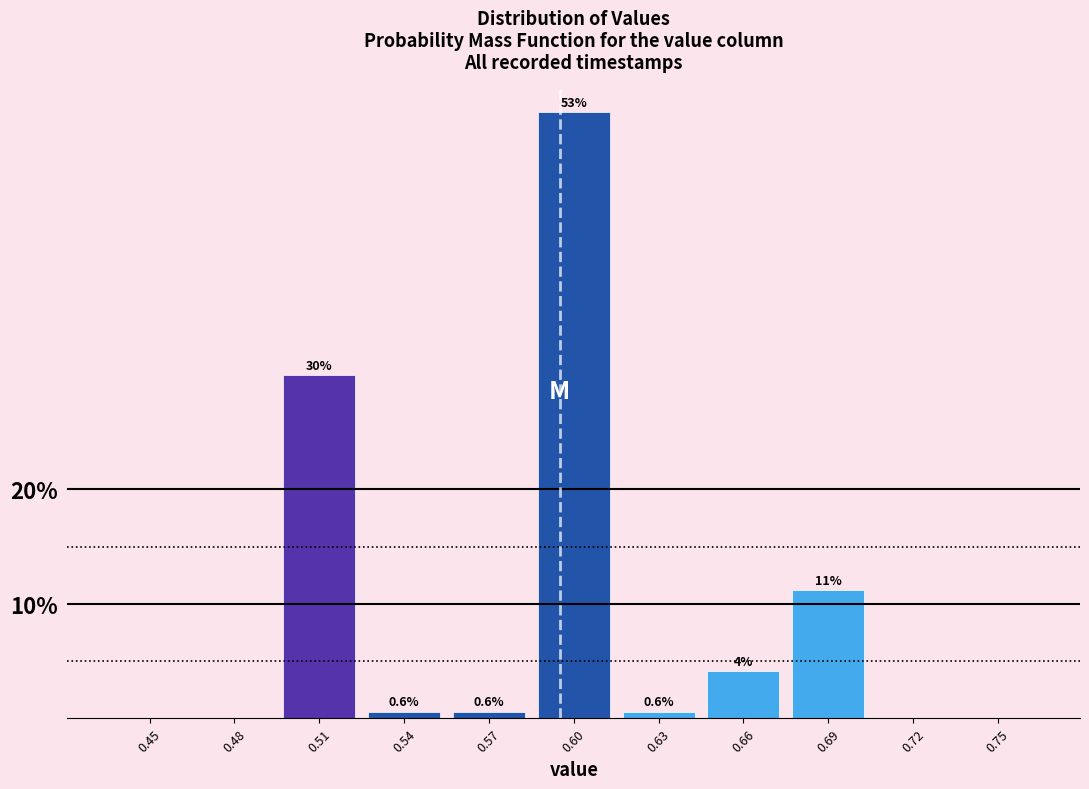

Reading left to right, list all the values displayed in this chart.

0.45=0.0	0.48=0.0	0.51=30.0	0.54=0.6	0.57=0.6	0.60=52.9	0.63=0.6	0.66=4.1	0.69=11.2	0.72=0.0	0.75=0.0